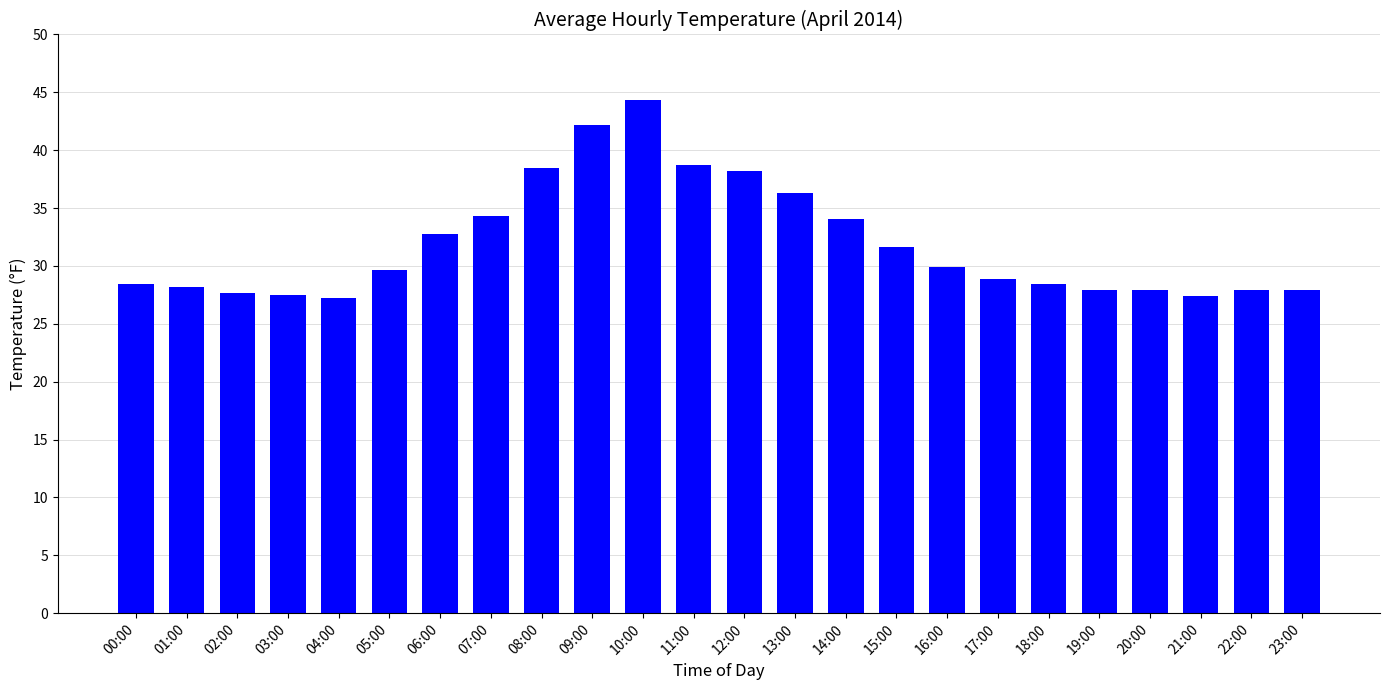

What is the average value?

31.9